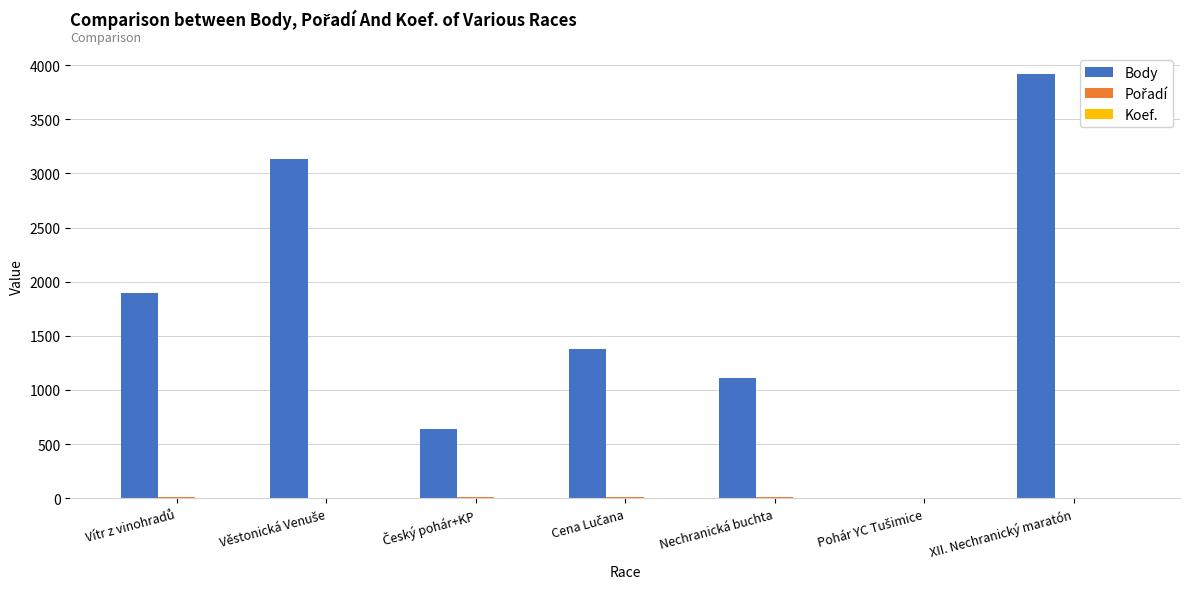

At which category is the sum across all series the highest?

XII. Nechranický maratón